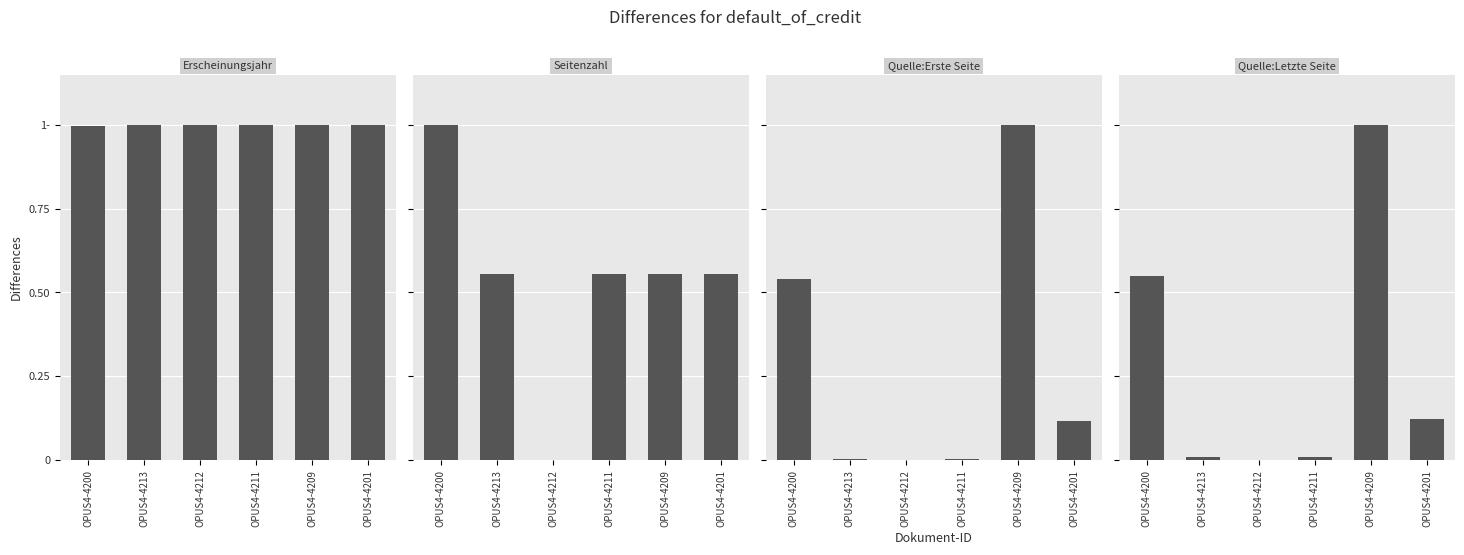

What are all the series names shown in the legend?

Erscheinungsjahr, Seitenzahl, Quelle:Erste Seite, Quelle:Letzte Seite